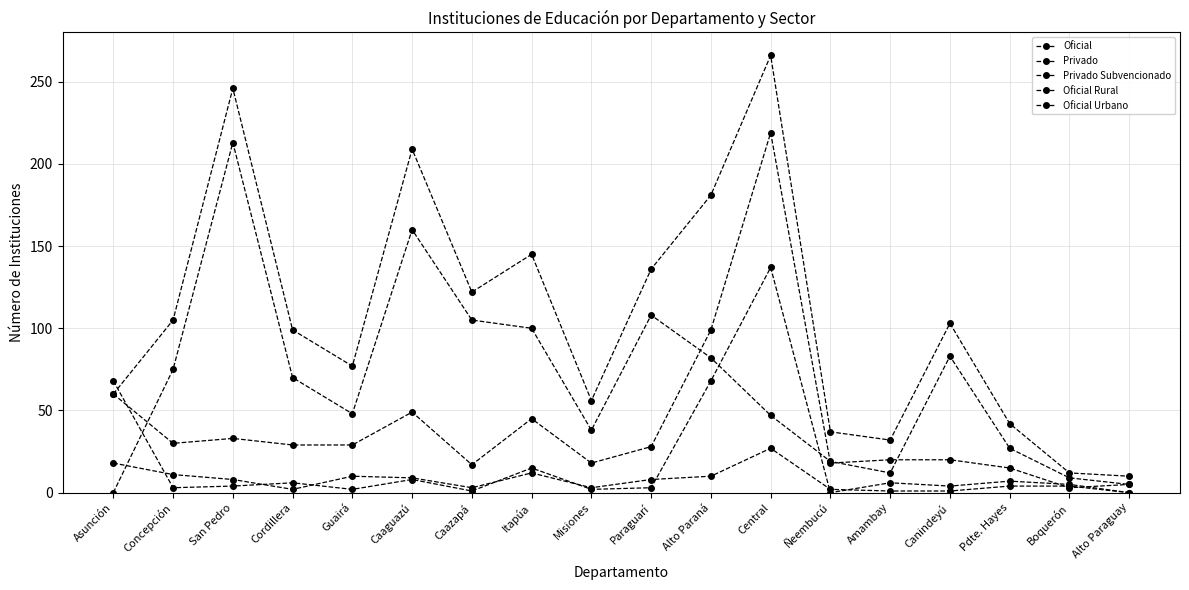

At which label does Privado reach its peak?

Central